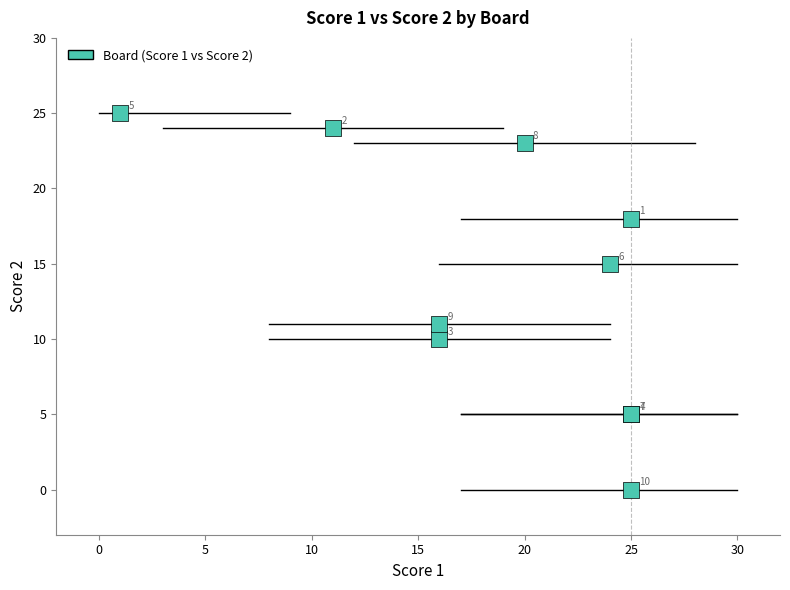

What Y value in the scatter plot is closest to 12?

11